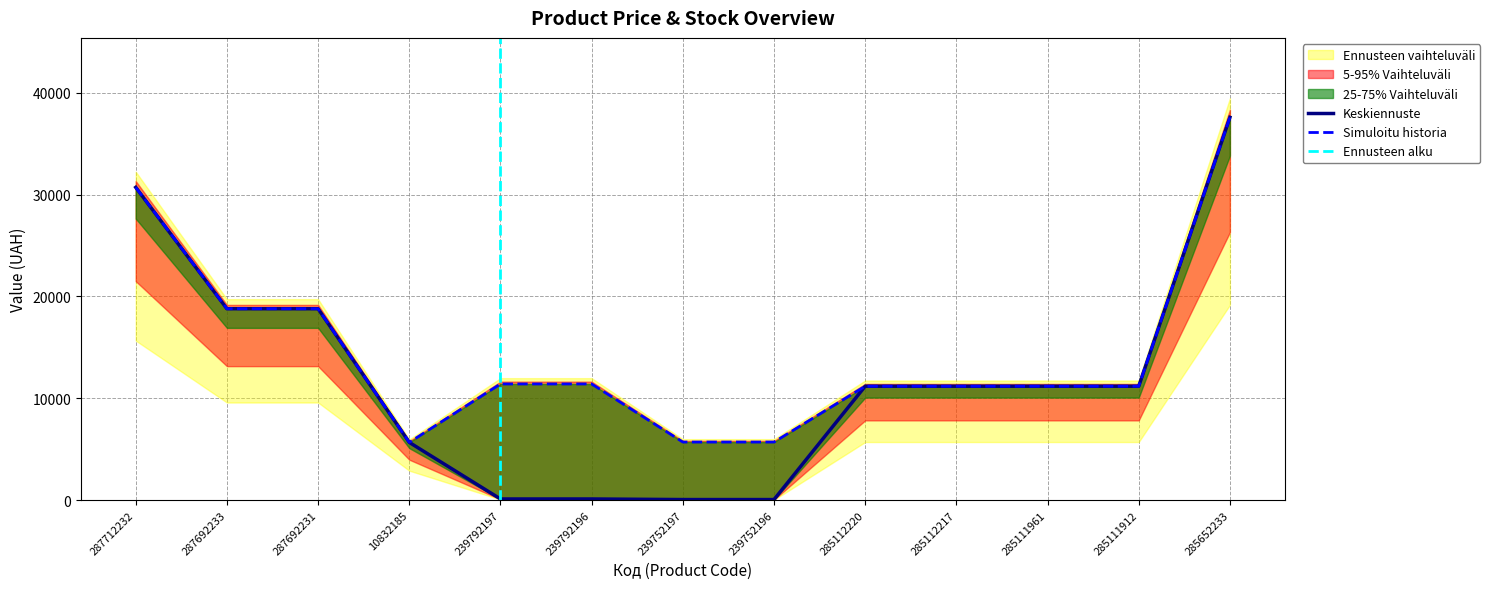

The value of Keskiennuste at 10832185 is 5673.8. True or false?

True